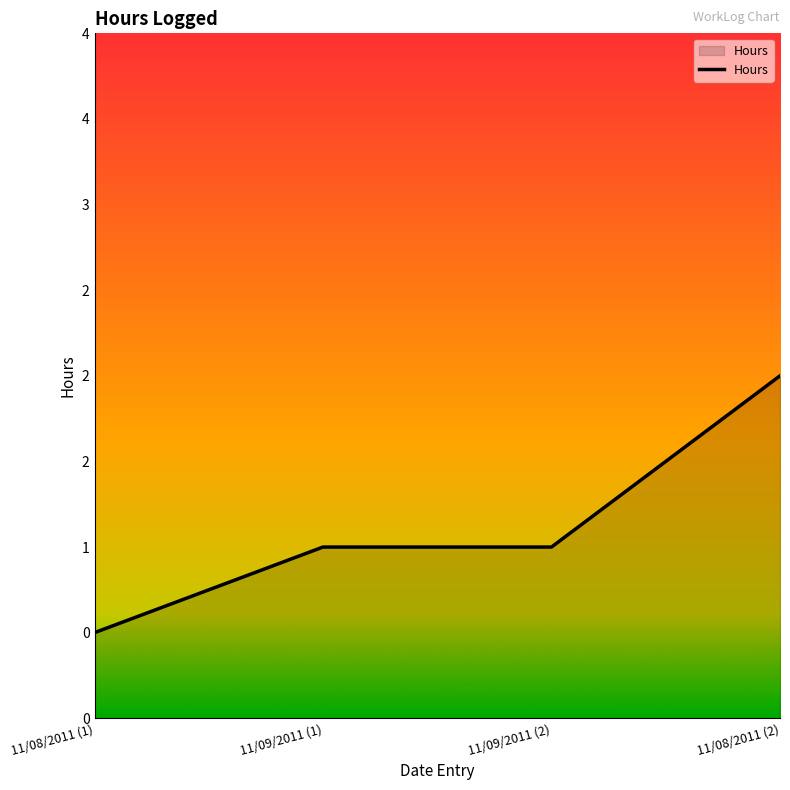

Is this an area chart (filled region under the line)?

Yes